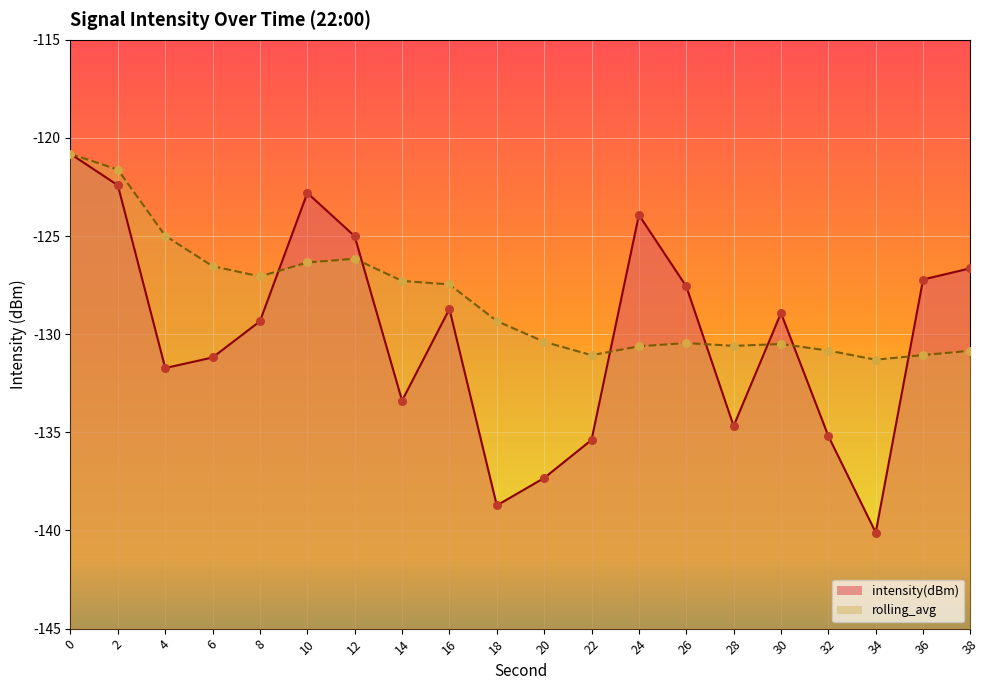

Which series has the largest total across all categories?

rolling_avg